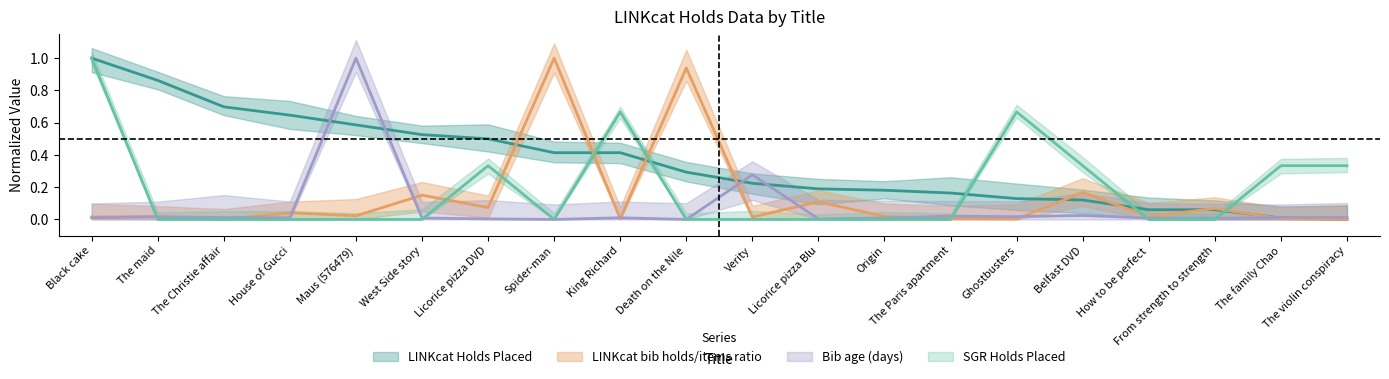

What is the difference between the sgr_holds values at Death on the Nile and Licorice pizza DVD?

0.3